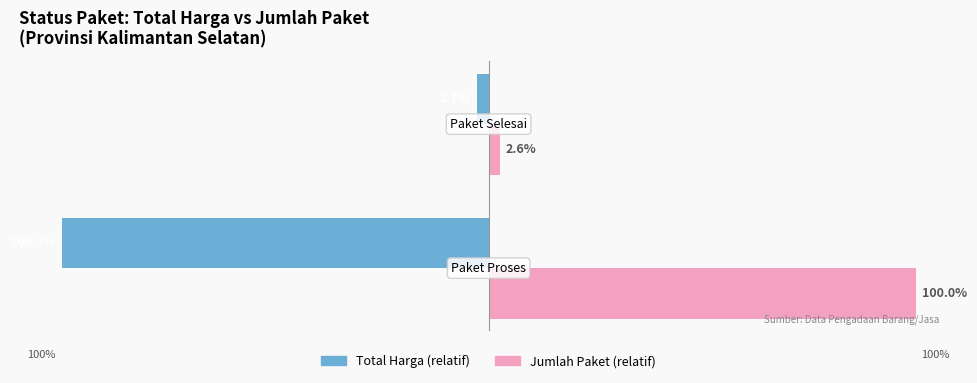

Which series has the largest range (max minus min)?

Jumlah Paket (relatif)